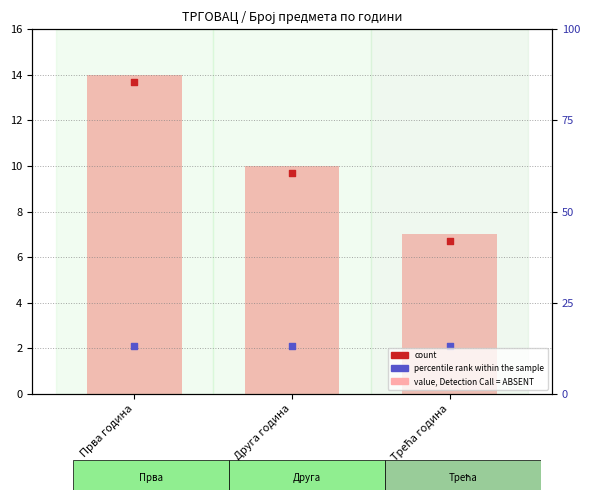

Which series has the largest total across all categories?

value, Detection Call = ABSENT